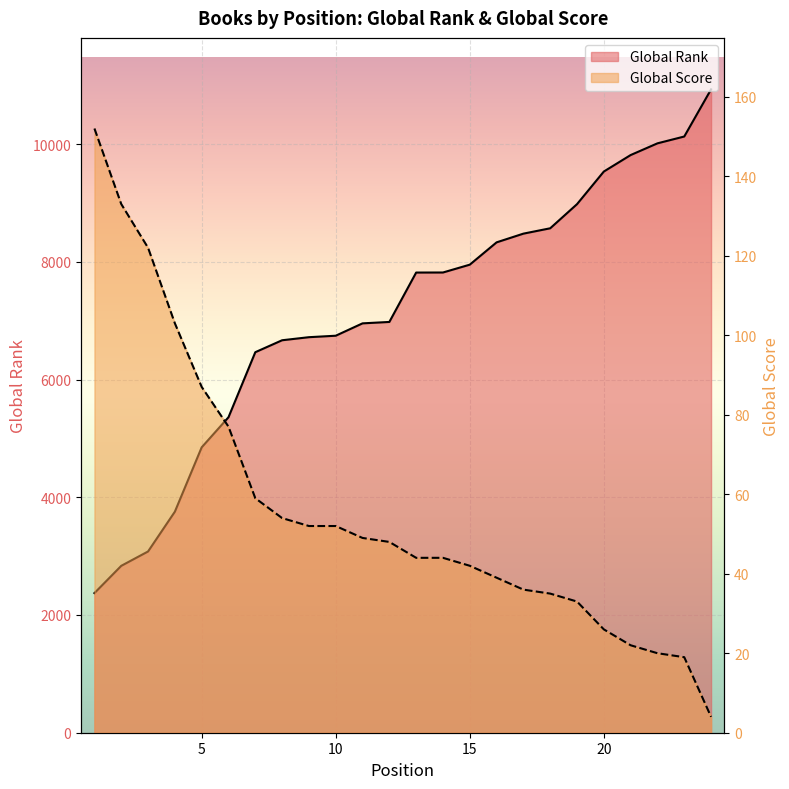

Which series has the largest total across all categories?

Global Rank